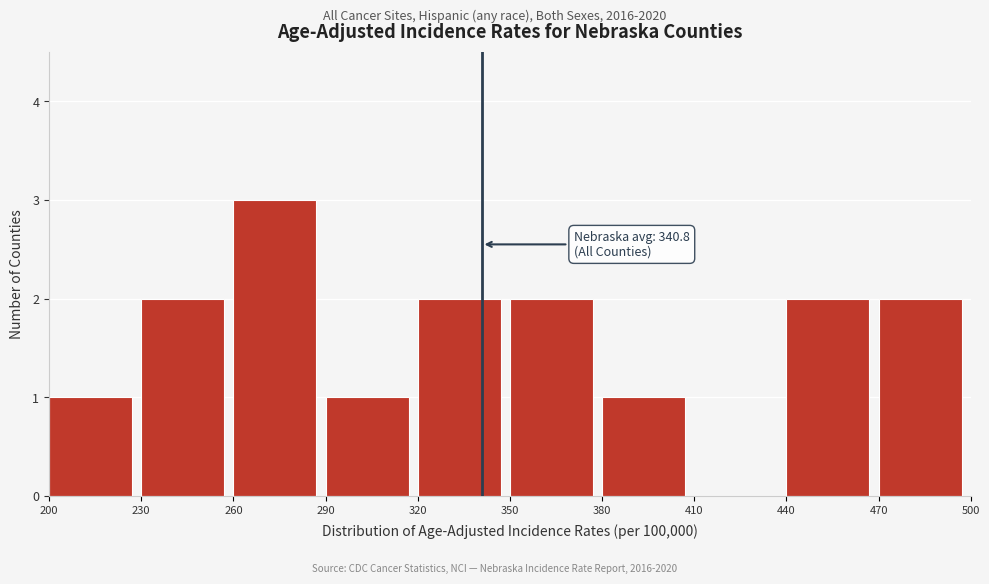

Which range on the x-axis has the tallest bar?

260 to 290